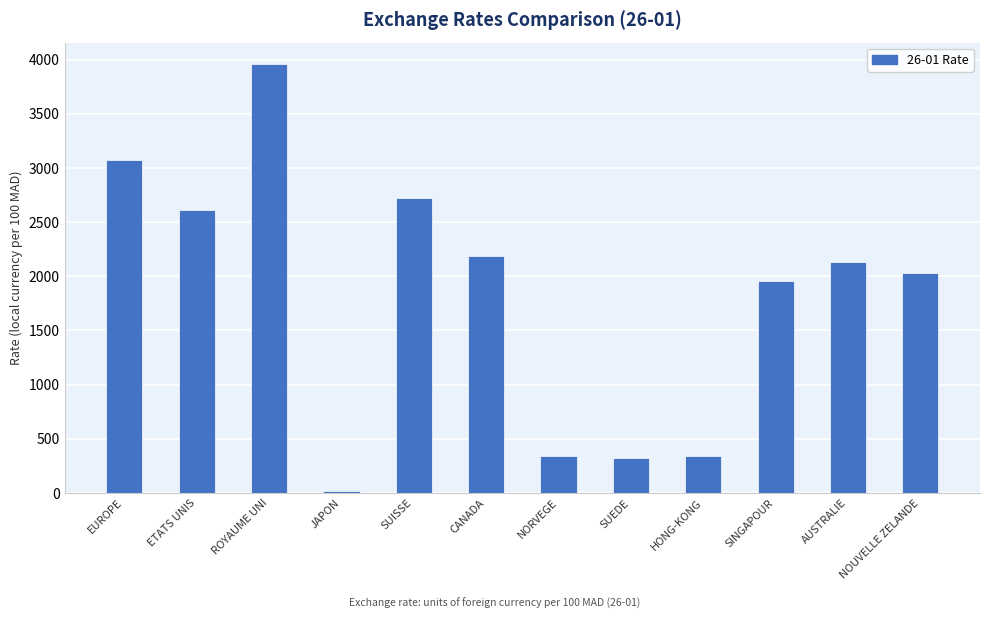

The value at ETATS UNIS is 2607.7. True or false?

True